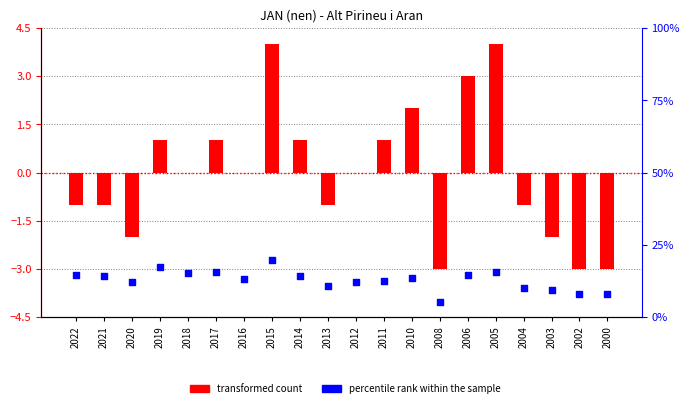

At how many categories does at least one series exceed 0?

20